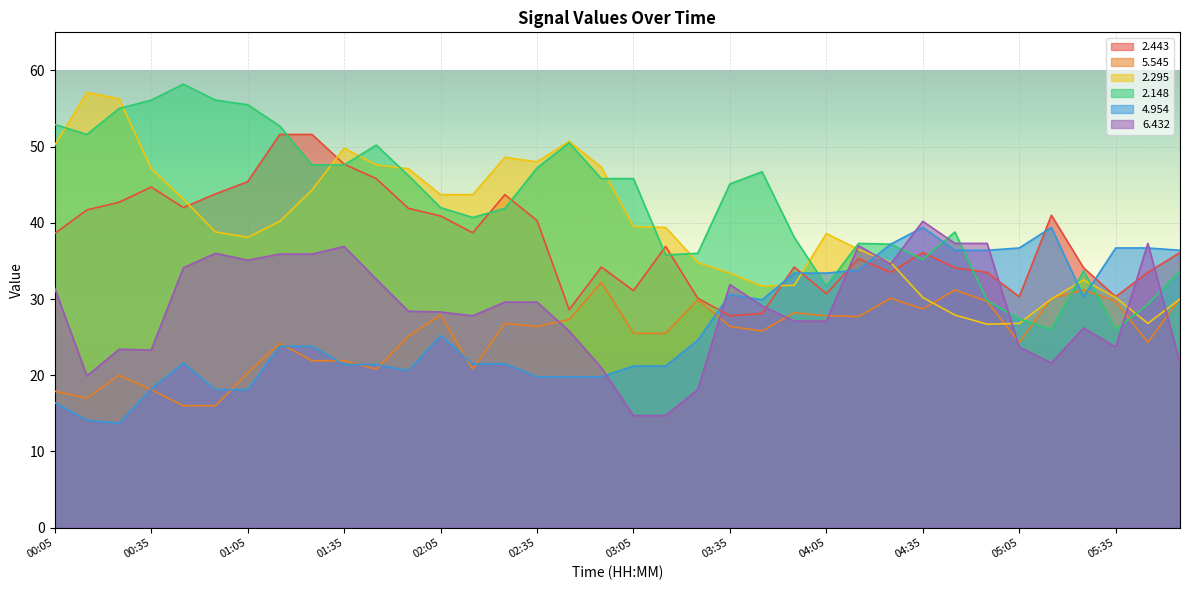

At which label is   6.432 closest to 27?

03:55